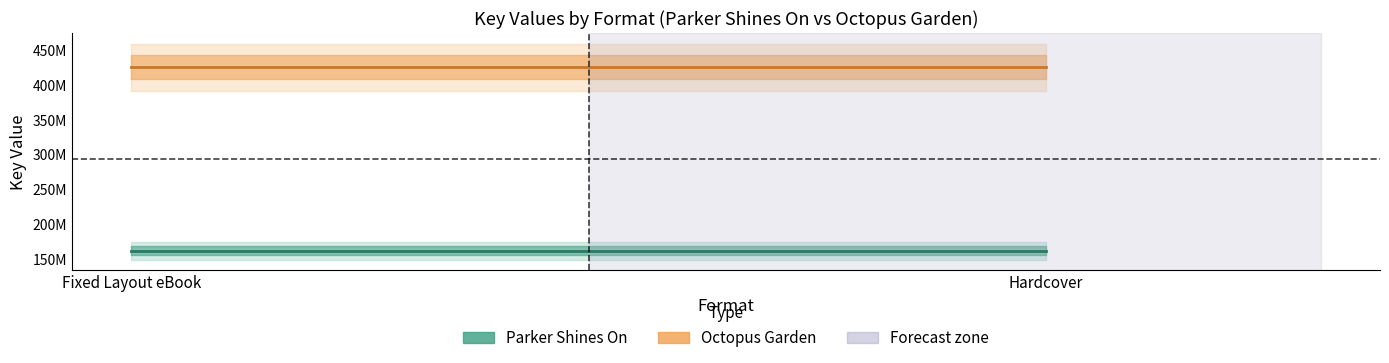

What is the maximum value shown in the chart?

425733285